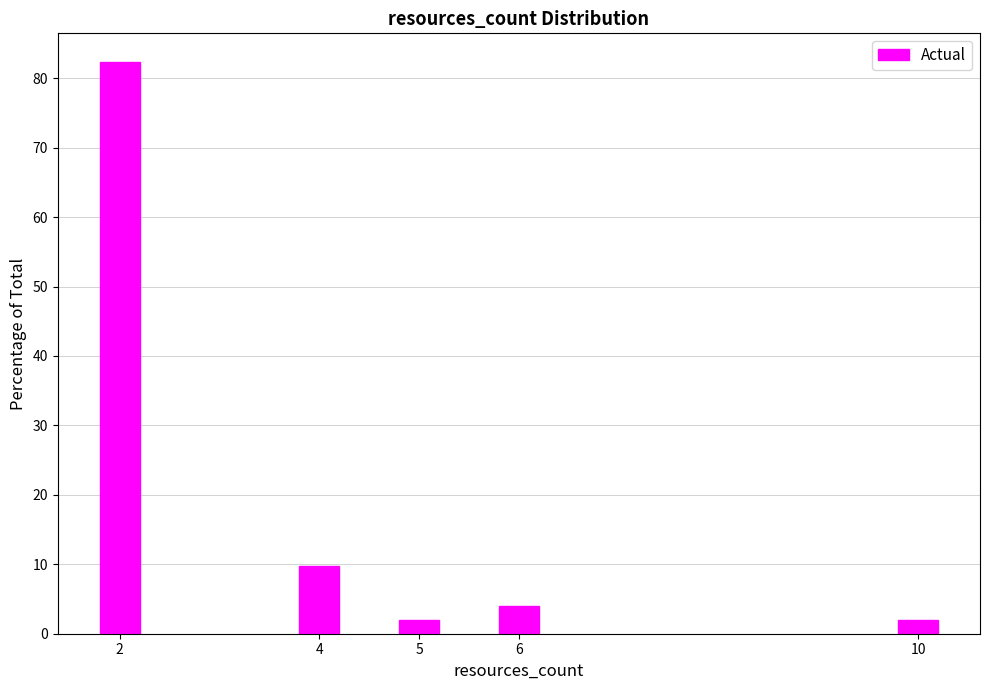

Reading left to right, what are all the values shown in this chart?

2=82.4	4=9.8	5=2.0	6=3.9	10=2.0